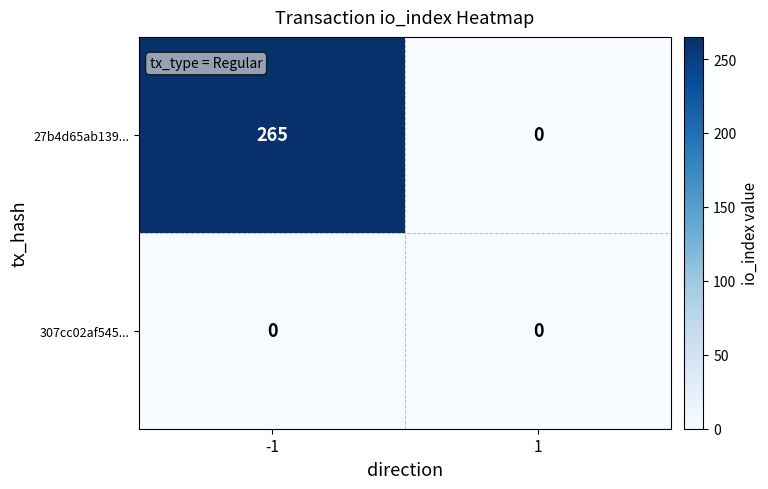

Rank the series by their maximum value, from highest to lowest.

27b4d65ab139..., 307cc02af545...